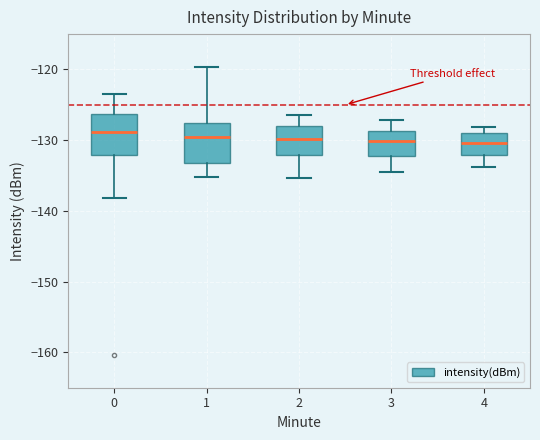

Reading left to right, transcribe this box plot: for each box, give where its median line is, the range the box spans, and where its two whiskers end, as read against the y-axis. The values are not printed on the chart, so give them approximately, as read against the axis.

0: median -129, box -132 to -126, whiskers -138 to -123
1: median -130, box -133 to -127, whiskers -135 to -120
2: median -130, box -132 to -128, whiskers -135 to -126
3: median -130, box -132 to -129, whiskers -134 to -127
4: median -130, box -132 to -129, whiskers -134 to -128